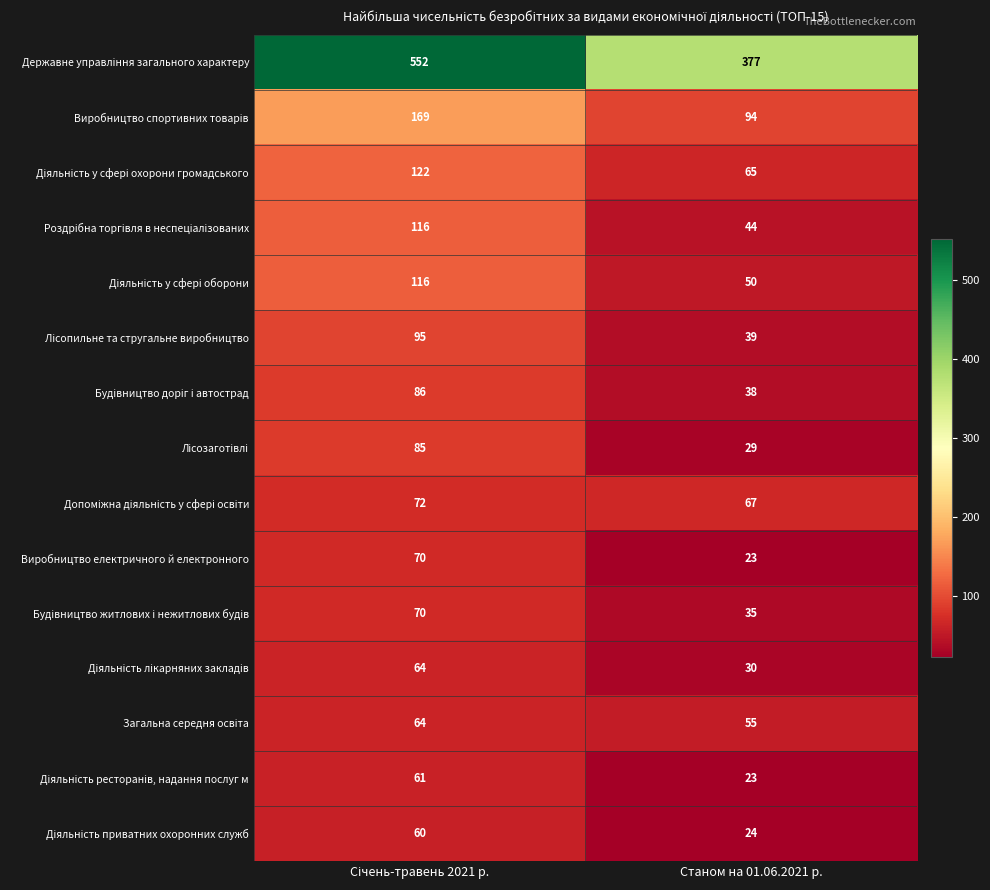

What is the difference between the highest and lowest values at Станом на 01.06.2021 р.?

354